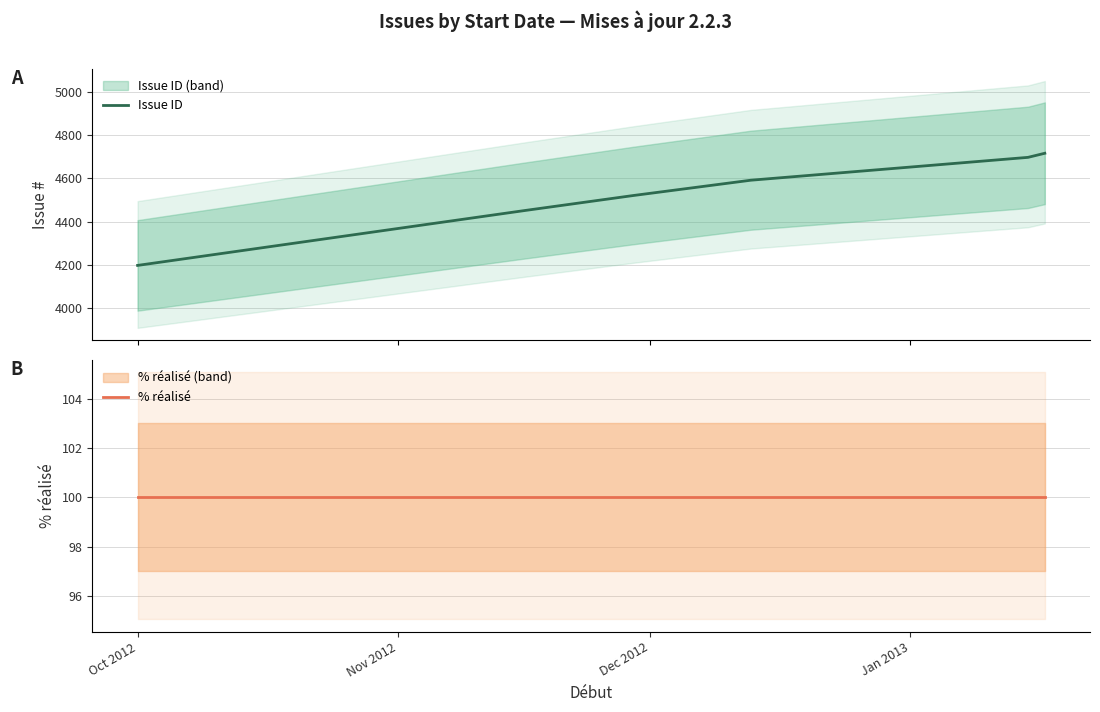

Is it true that Issue ID equals 6770 at Nov 2012?

False